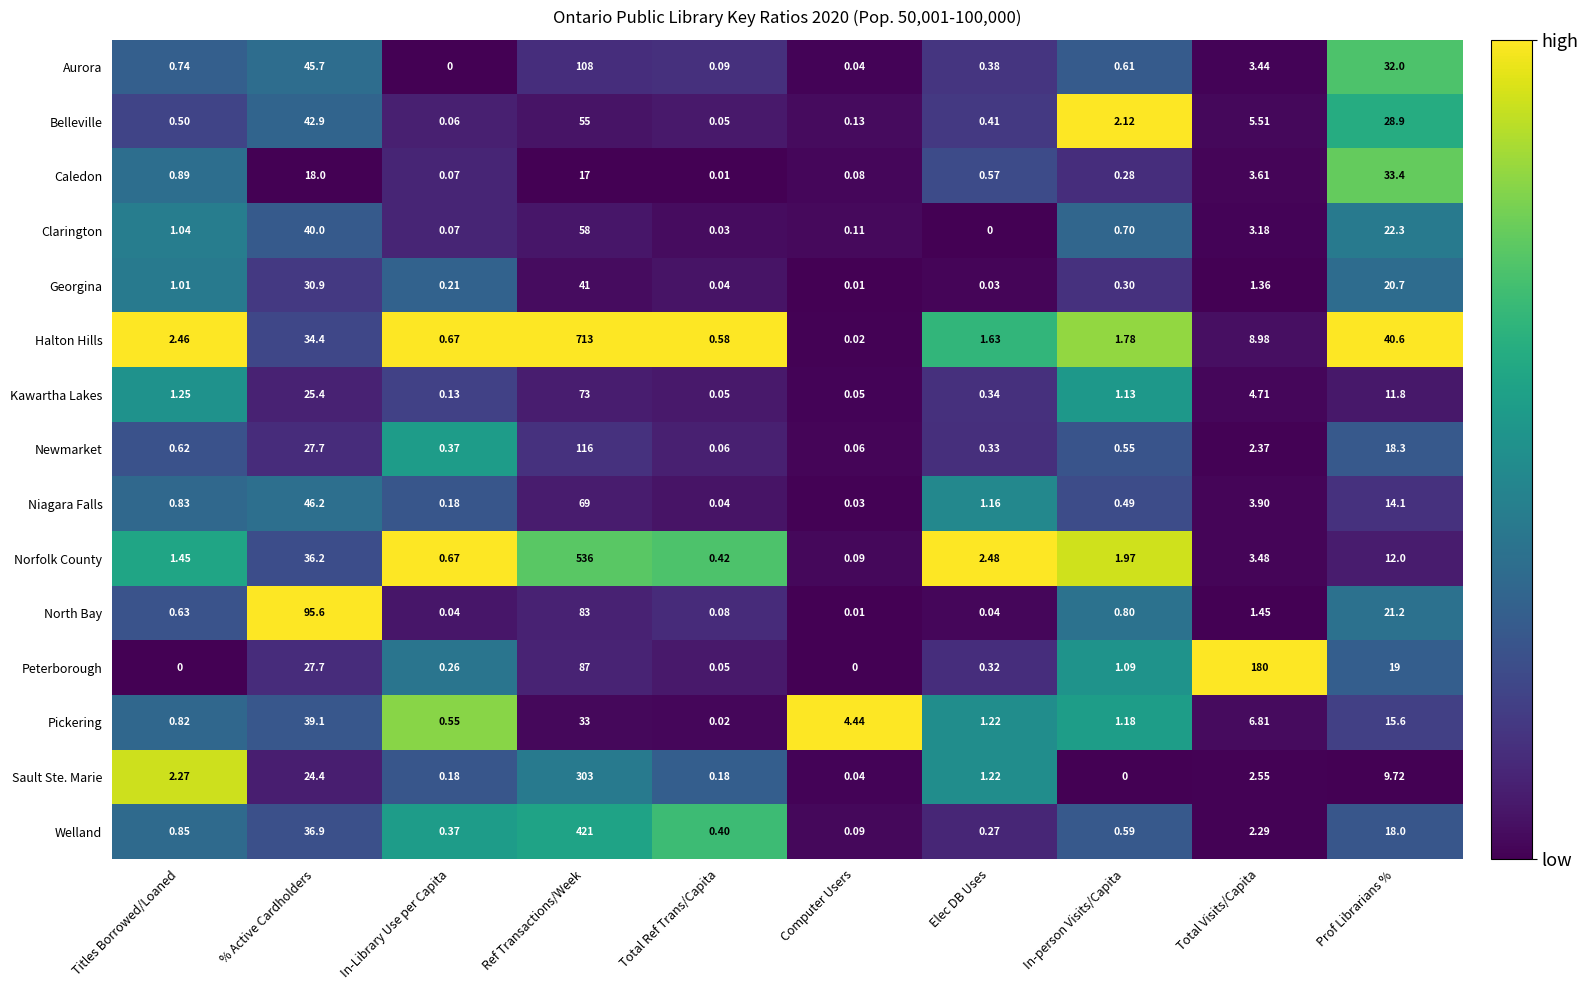

At Ref Transactions/Week, list the series in order from largest to smallest.

Halton Hills, Norfolk County, Welland, Sault Ste. Marie, Newmarket, Aurora, Peterborough, North Bay, Kawartha Lakes, Niagara Falls, Clarington, Belleville, Georgina, Pickering, Caledon